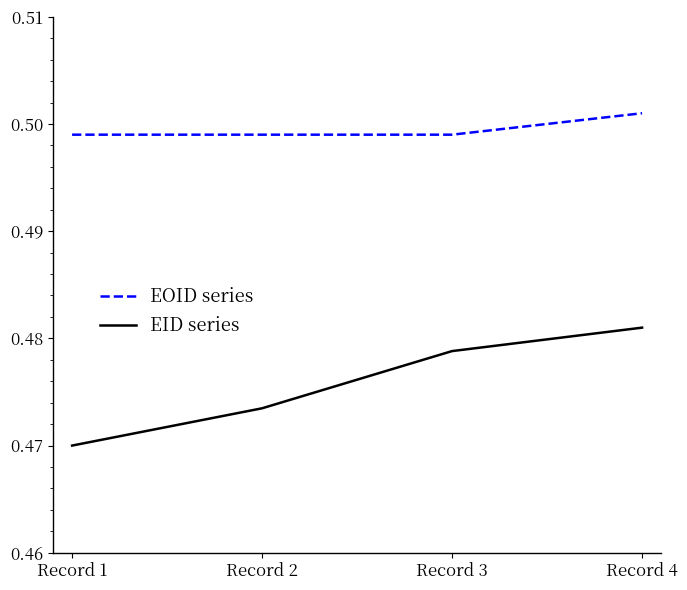

True or false: EOID series and EID series intersect in this chart.

False